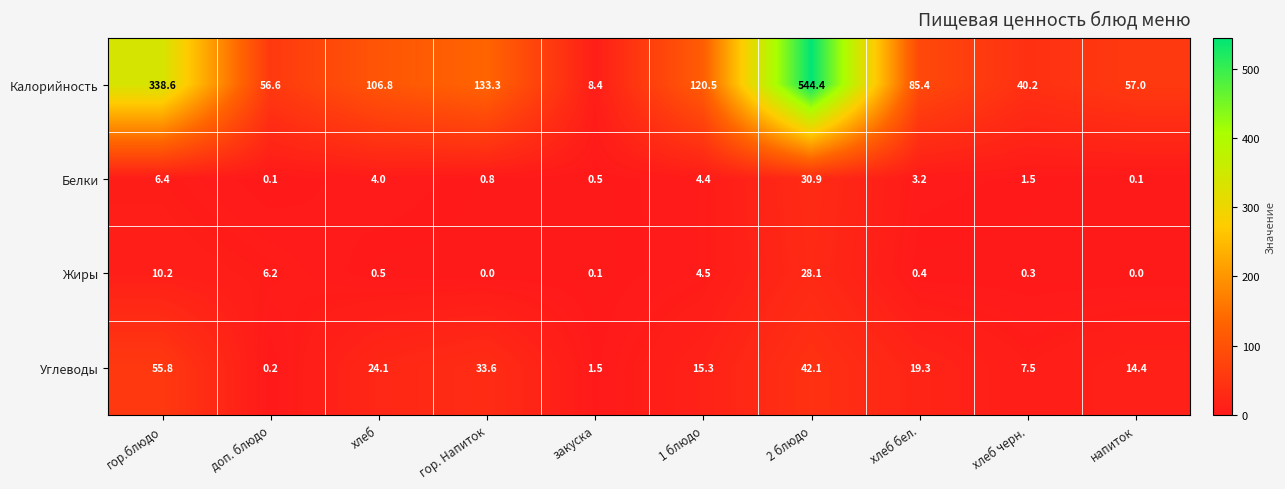

Rank the categories by Калорийность value from highest to lowest.

2 блюдо, гор.блюдо, гор. Напиток, 1 блюдо, хлеб, хлеб бел., напиток, доп. блюдо, хлеб черн., закуска